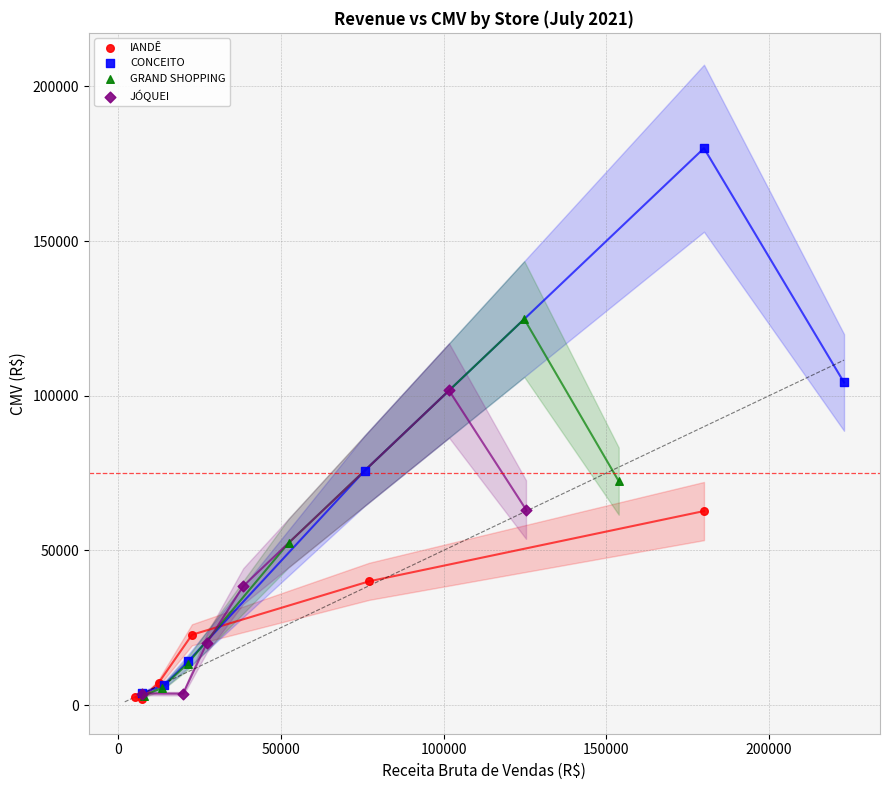

Which series has the widest spread of Y values?

CONCEITO